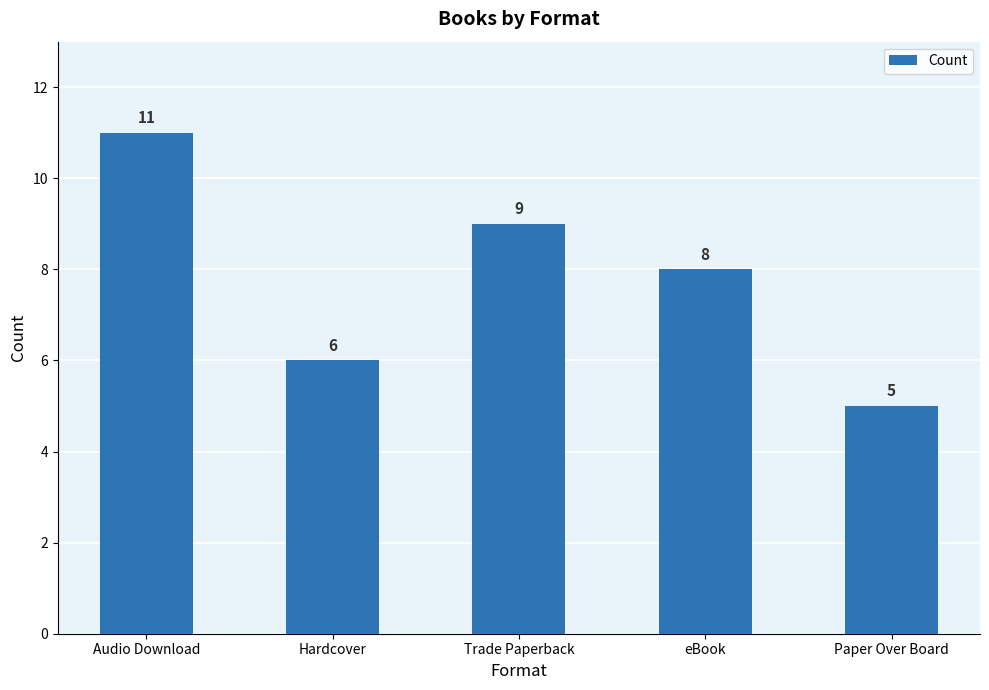

What position from the right is eBook?

2